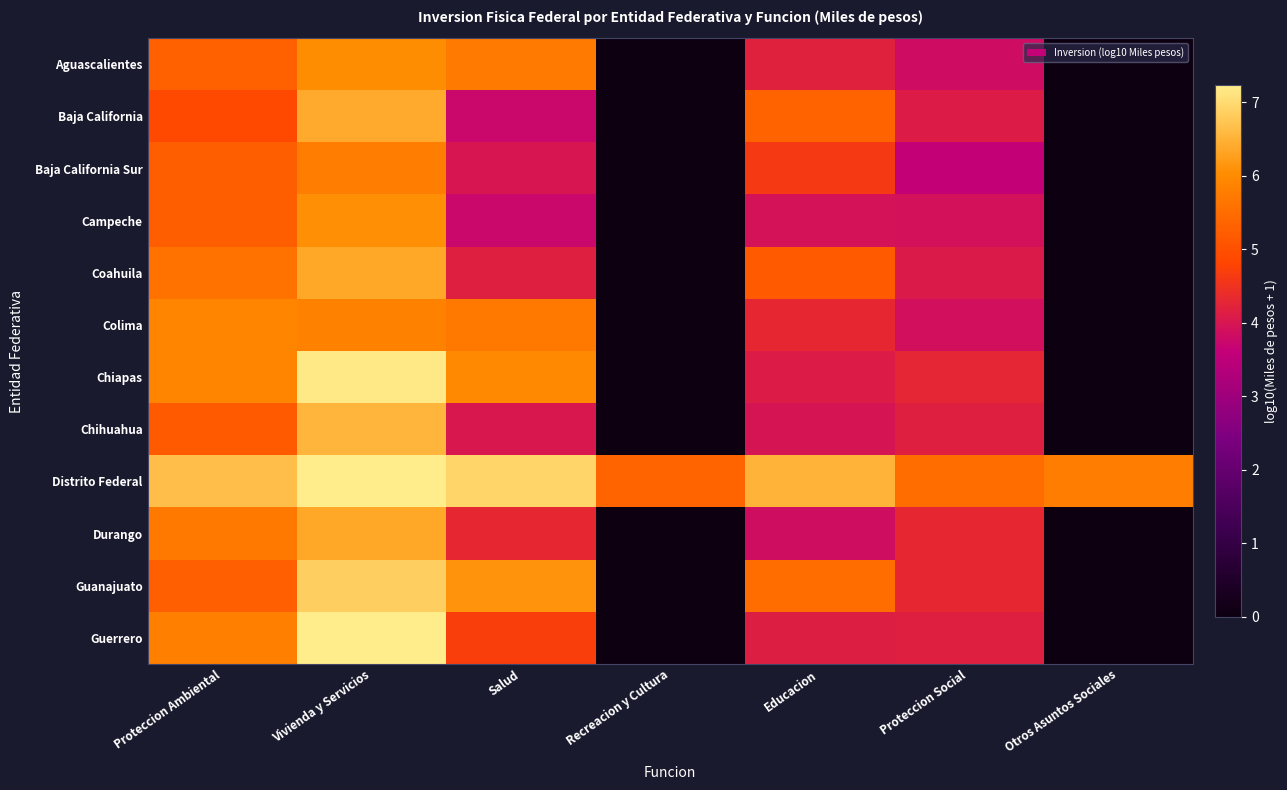

What is the difference between the highest and lowest values at Salud?

3.2